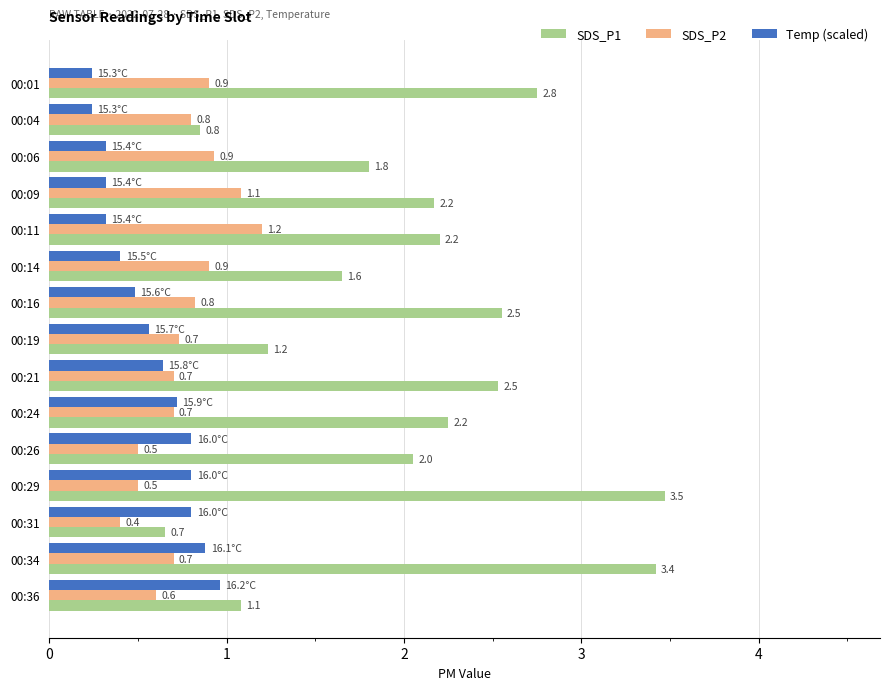

What is the difference between the maximum and minimum values in the SDS_P1 series?

2.8